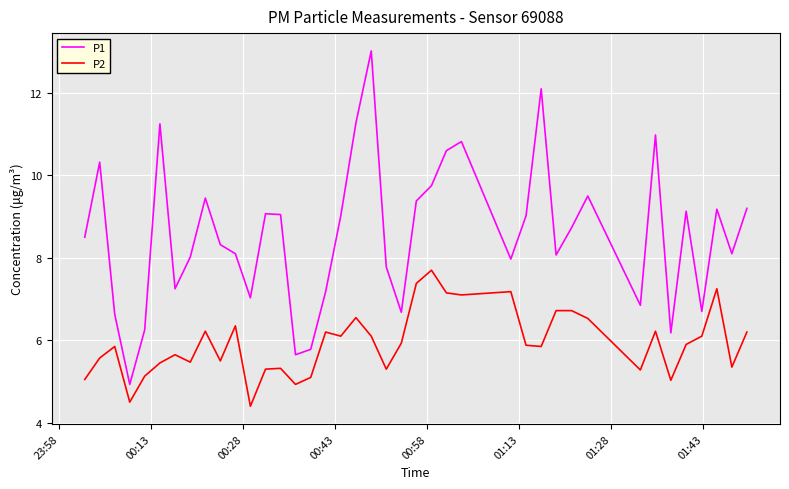

What is the minimum value for P1?

4.9